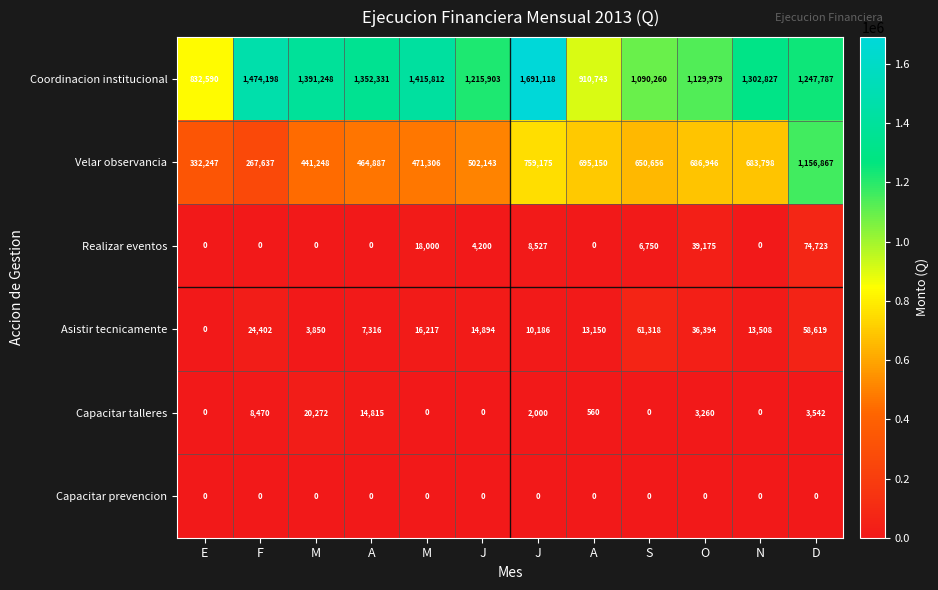

Which series has the largest range (max minus min)?

Velar observancia